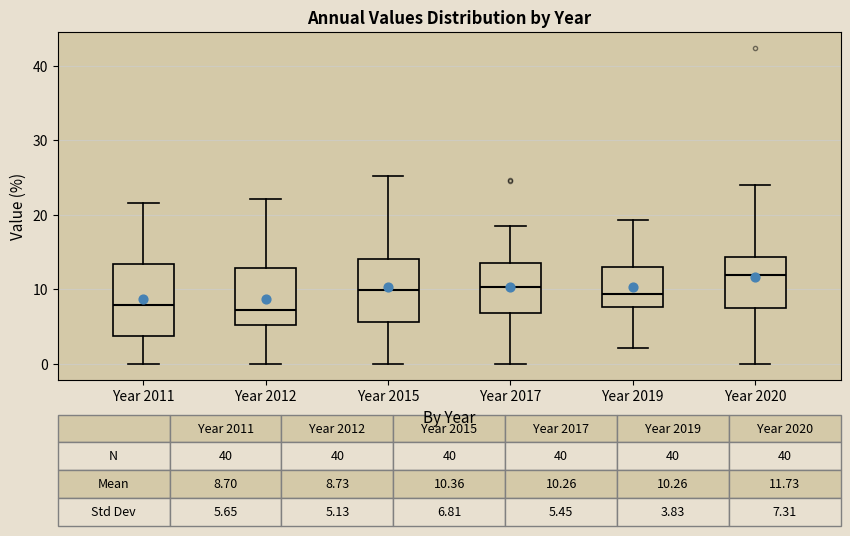

Which box is the tallest, from its lower edge to its upper edge?

Year 2011